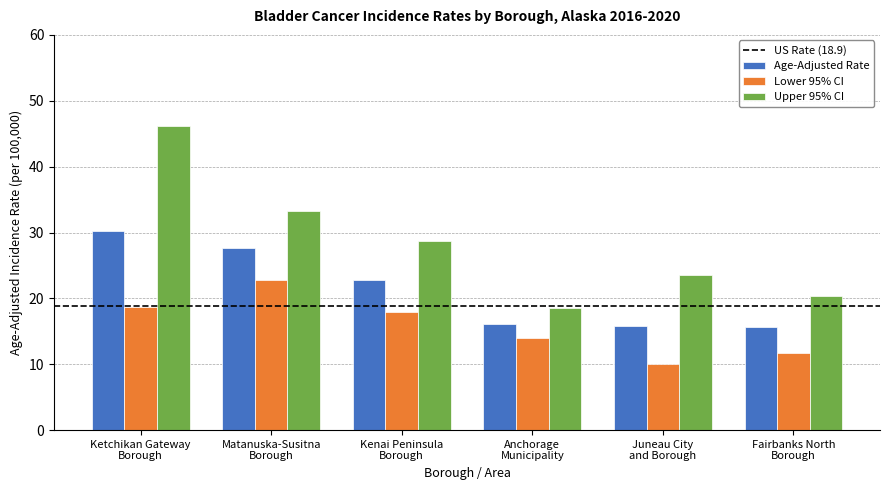

Which series has the largest total across all categories?

Upper 95% CI